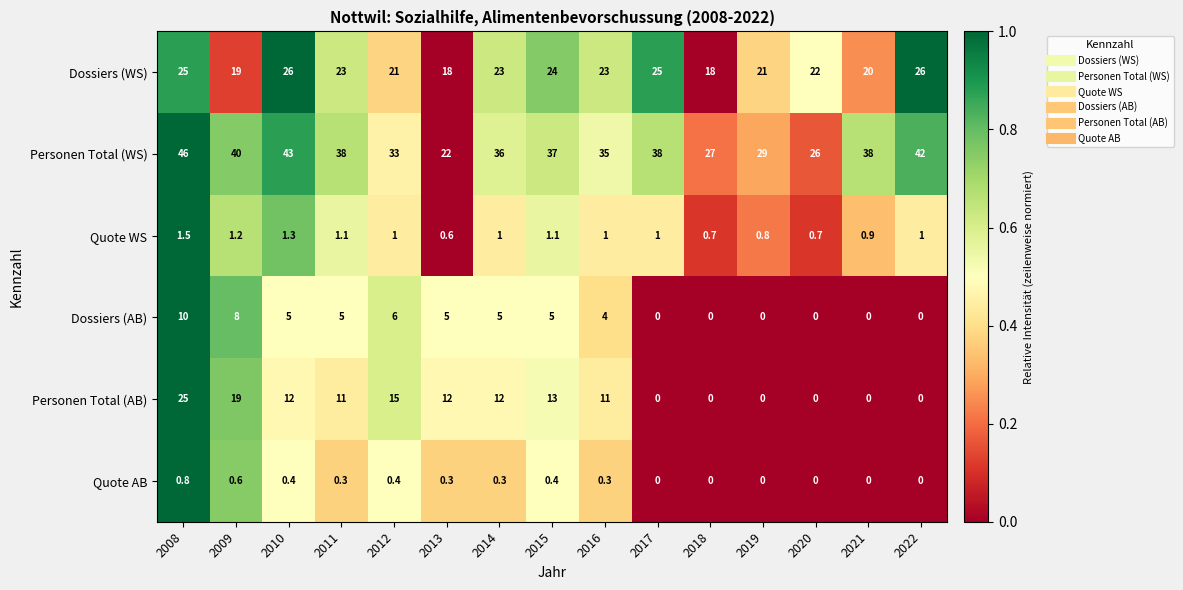

How many categories are shown in the chart?

15